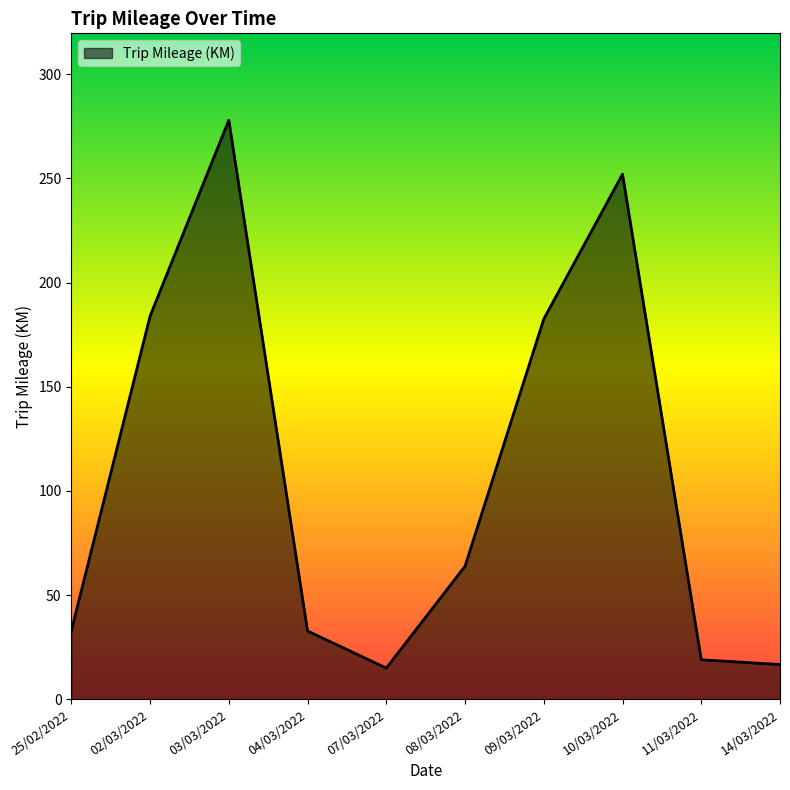

At which category does the chart reach its peak across all series?

03/03/2022